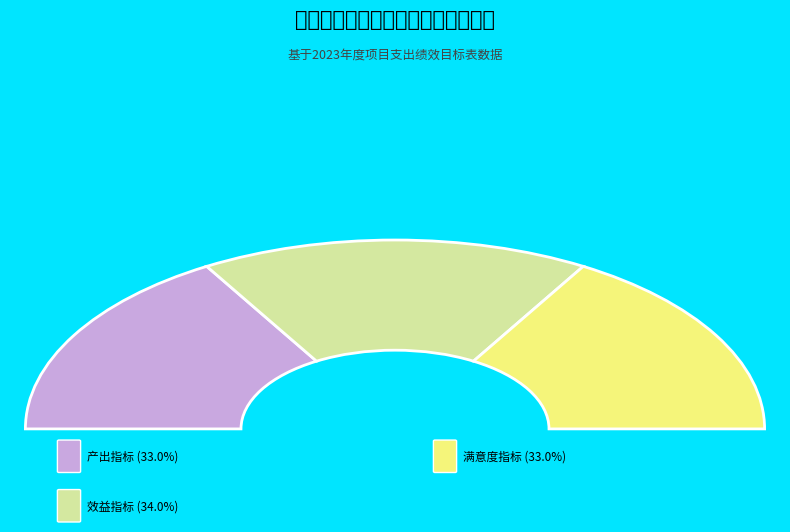

Which has a higher value, 产出指标 or 满意度指标?

产出指标